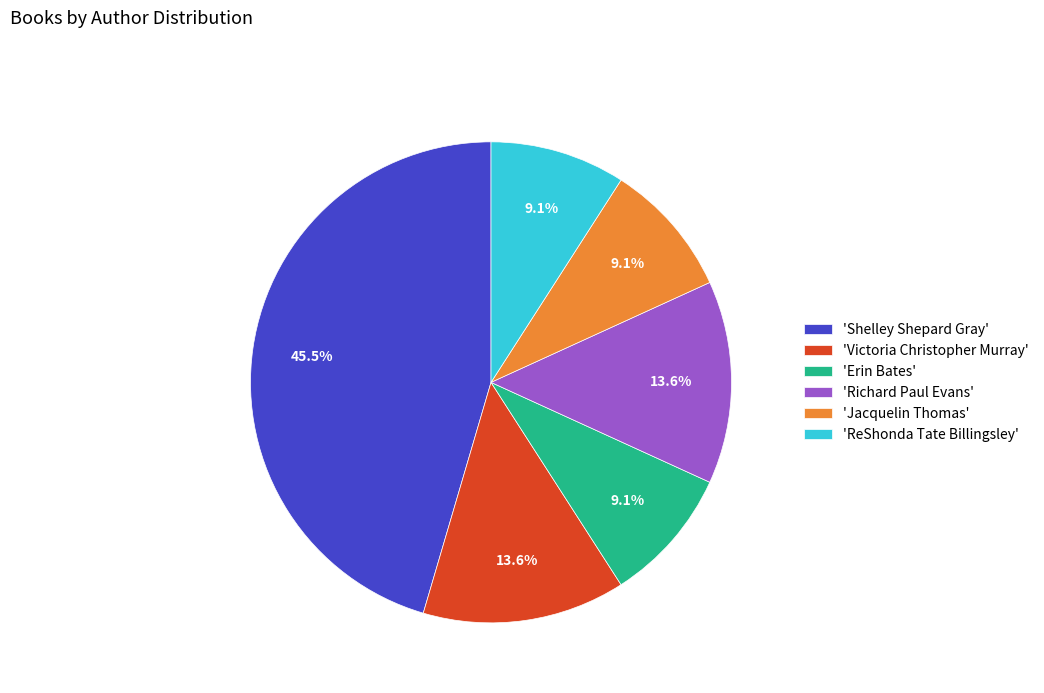

What portion of the pie excludes 'ReShonda Tate Billingsley'?

90.9%